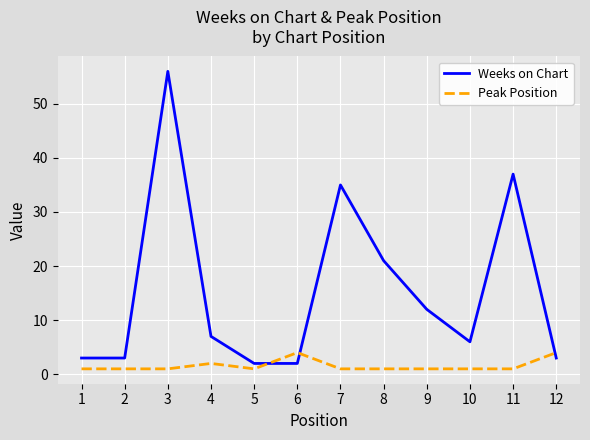

What are all the series names shown in the legend?

Weeks on Chart, Peak Position